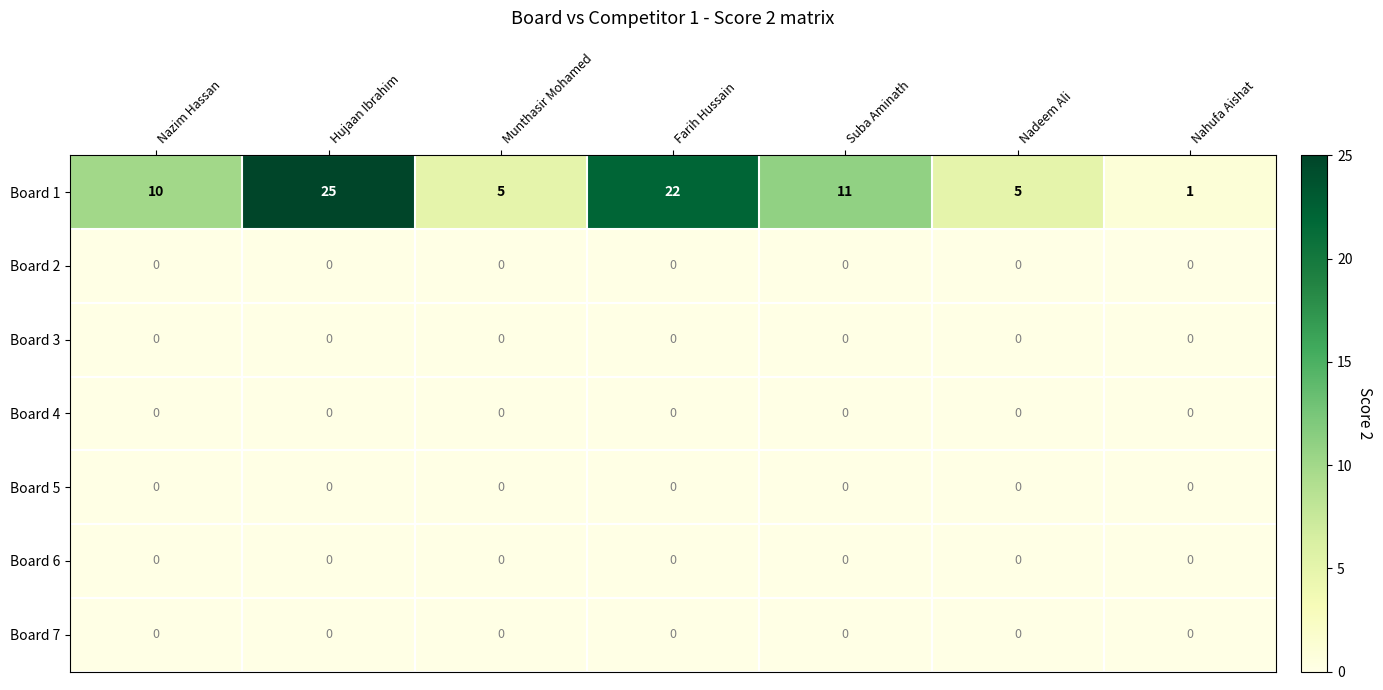

At how many categories does at least one series exceed 3?

6